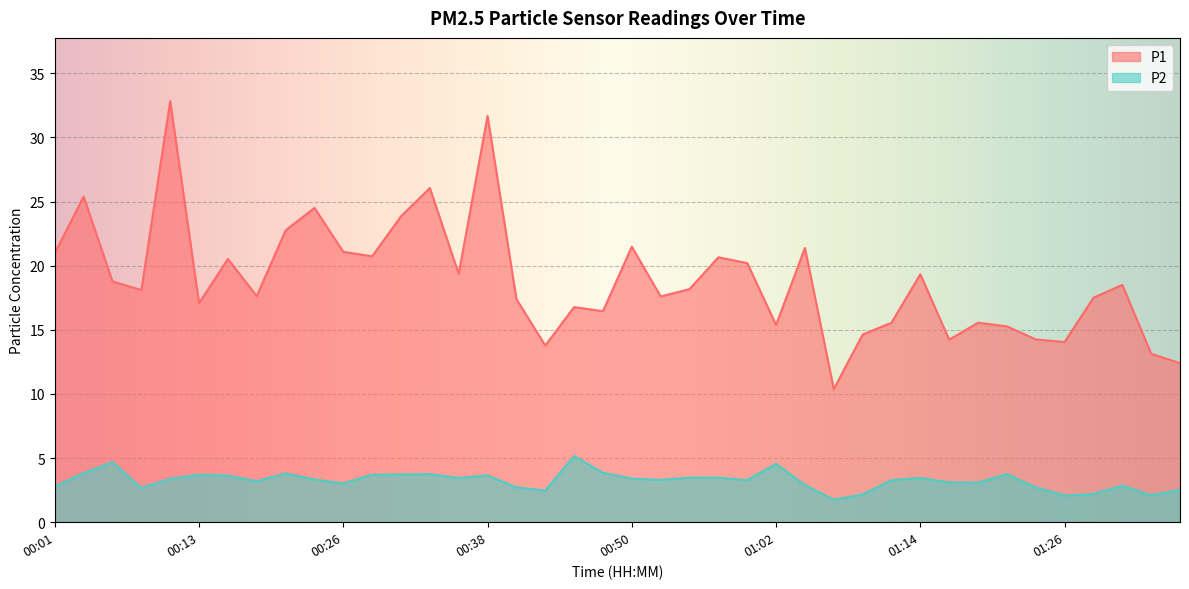

Is it true that P2 equals 1.2 at 01:24?

False